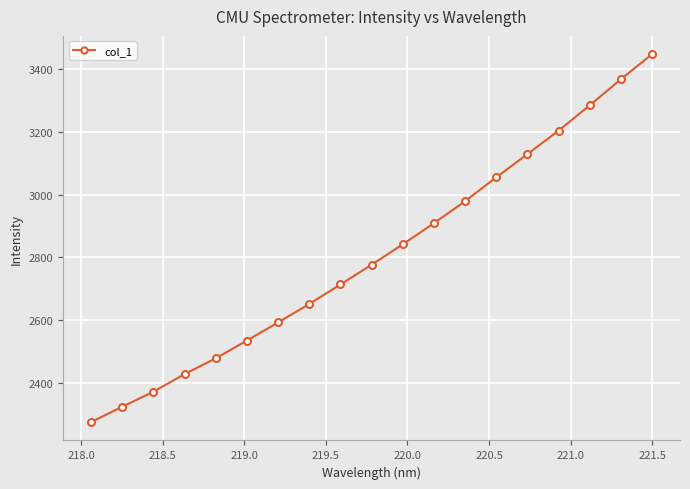

What is the difference between the second highest and second lowest values?

1043.8